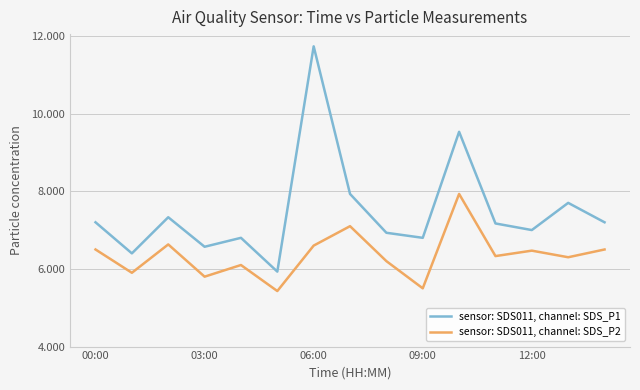

Count the number of data series in this chart.

2